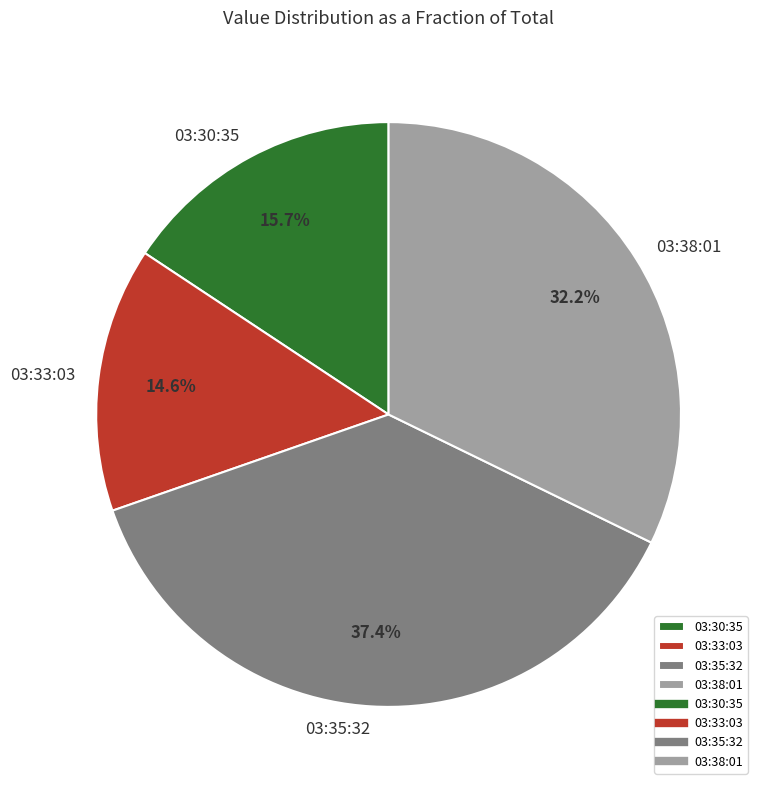

How many slices are in this pie chart?

4